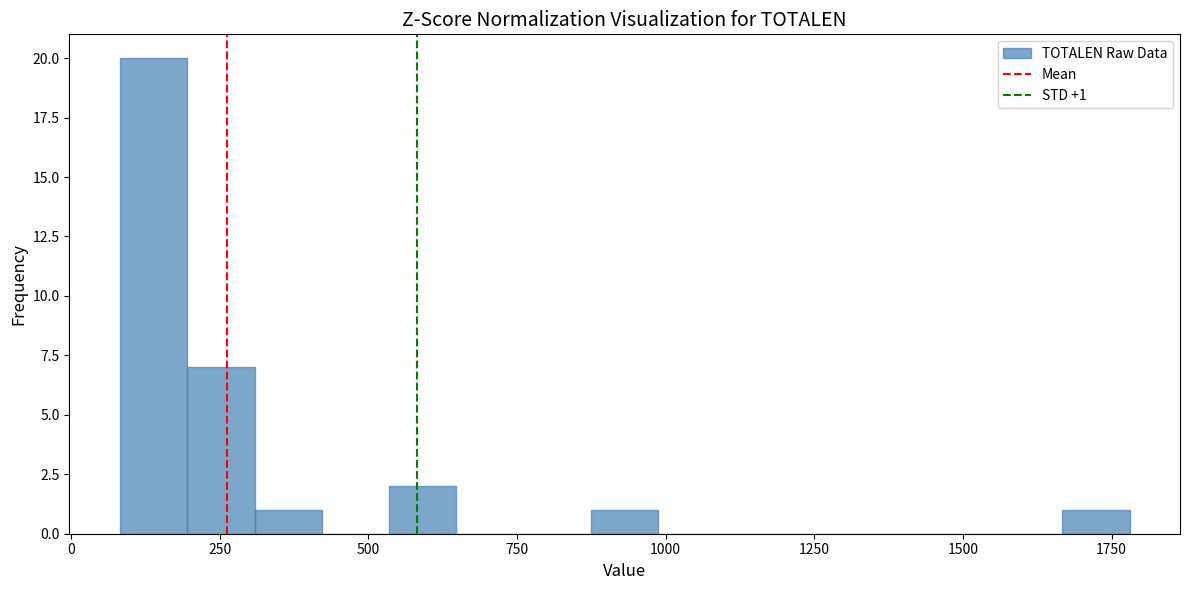

Around what value on the x-axis is the tallest bar? Give the approximate position of its centre, as read against the axis.

150